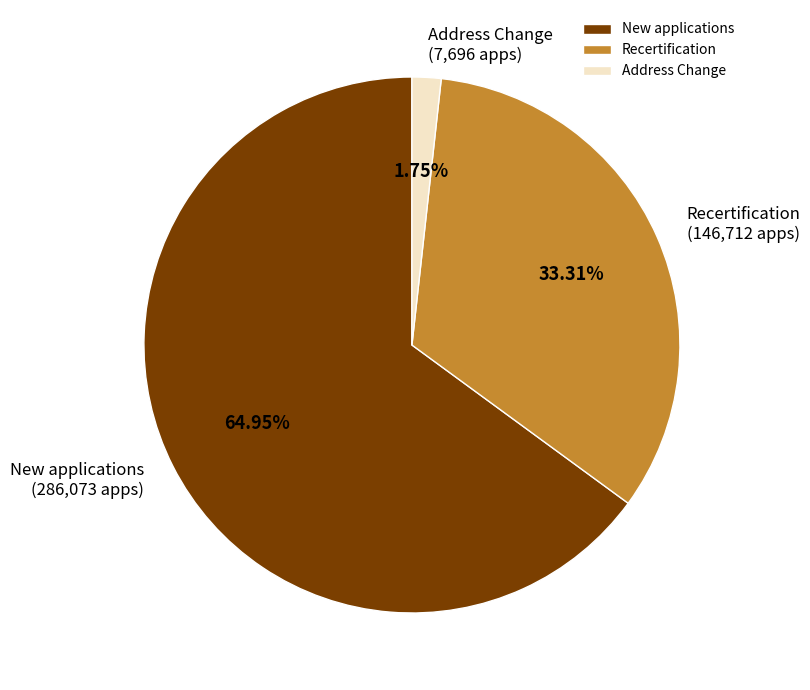

Rank the categories by value from lowest to highest.

Address Change, Recertification, New applications